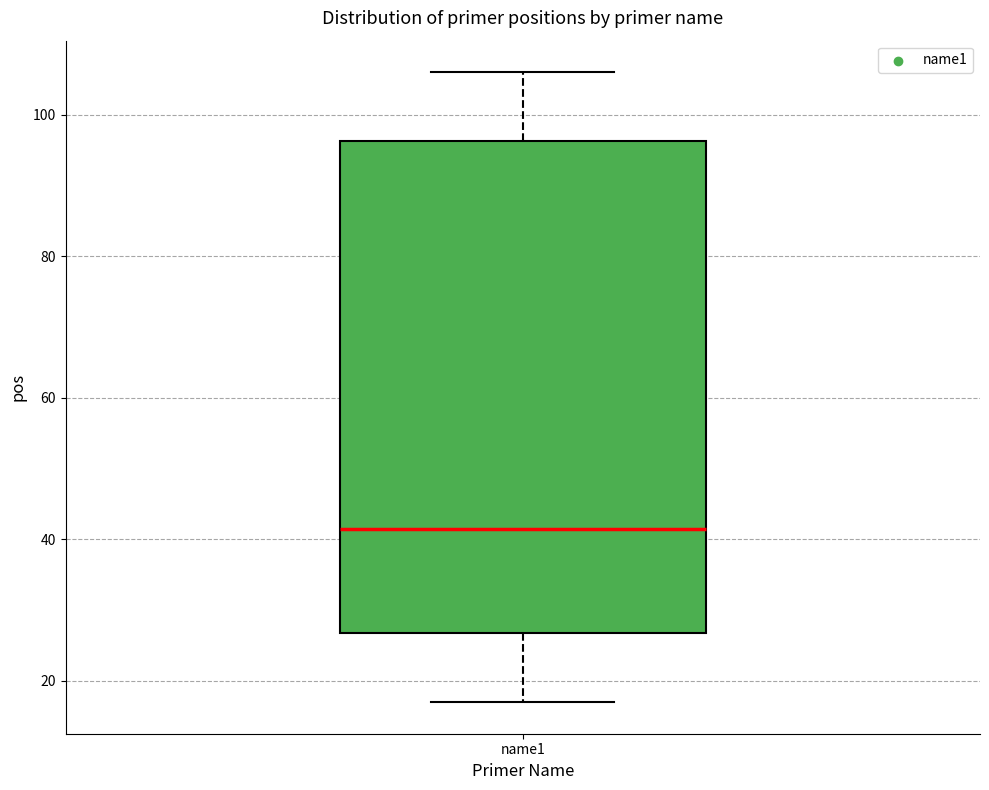

Transcribe this box plot: give where the median line is, the range the box spans, and where the two whiskers end, as read against the y-axis. The values are not printed on the chart, so give them approximately, as read against the axis.

median 42, box 26 to 96, whiskers 18 to 106